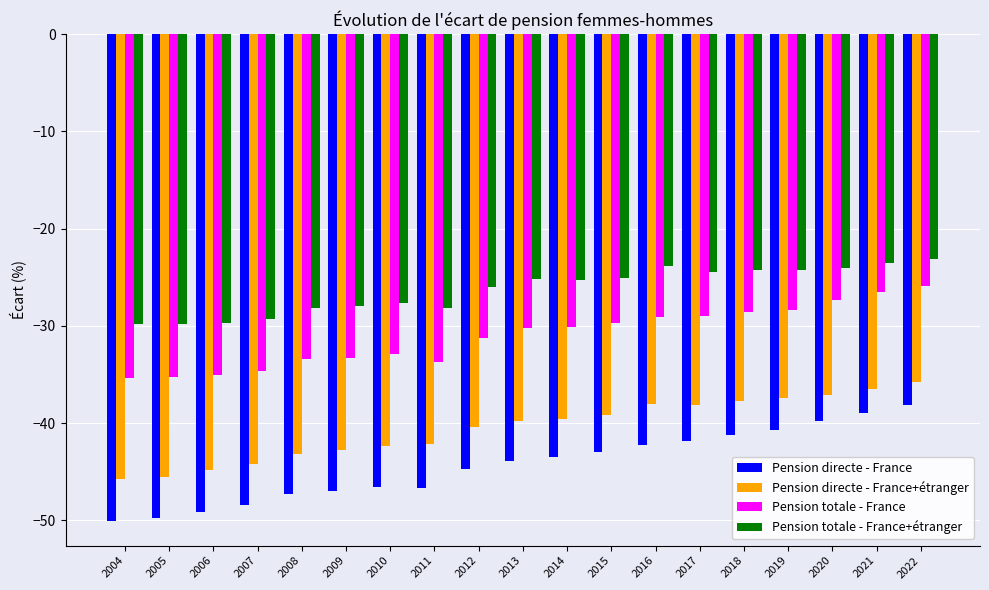

What is the difference between the highest and lowest values at 2019?

16.4